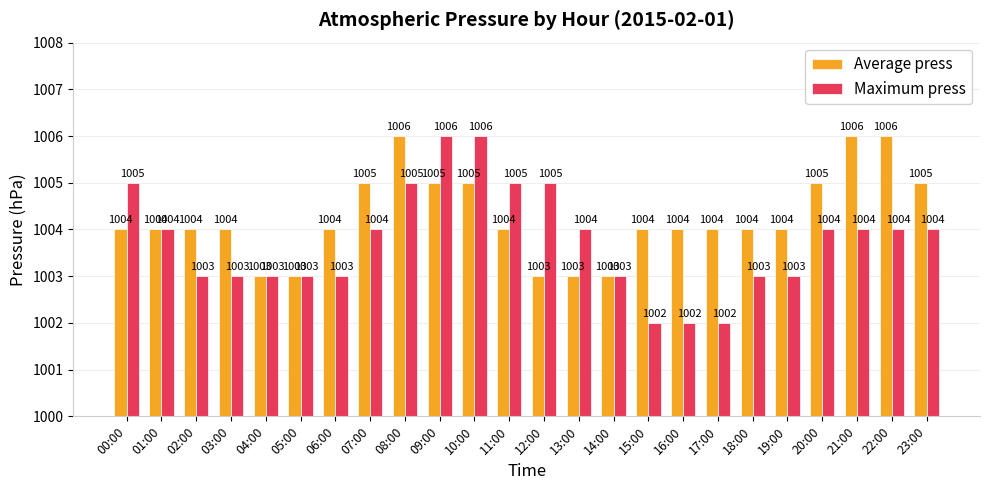

What is the minimum value shown in the chart?

1002